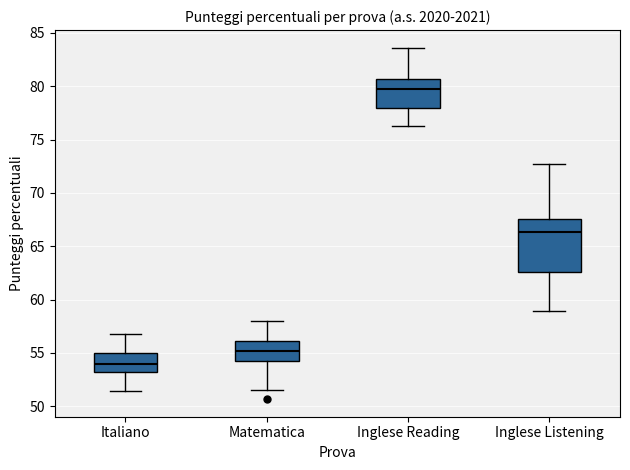

Reading left to right, transcribe this box plot: for each box, give where its median line is, the range the box spans, and where its two whiskers end, as read against the y-axis. The values are not printed on the chart, so give them approximately, as read against the axis.

Italiano: median 54.0, box 53.0 to 55.0, whiskers 51.5 to 56.5
Matematica: median 55.0, box 54.5 to 56.0, whiskers 51.5 to 58.0
Inglese Reading: median 79.5, box 78.0 to 80.5, whiskers 76.5 to 83.5
Inglese Listening: median 66.5, box 62.5 to 67.5, whiskers 59.0 to 72.5